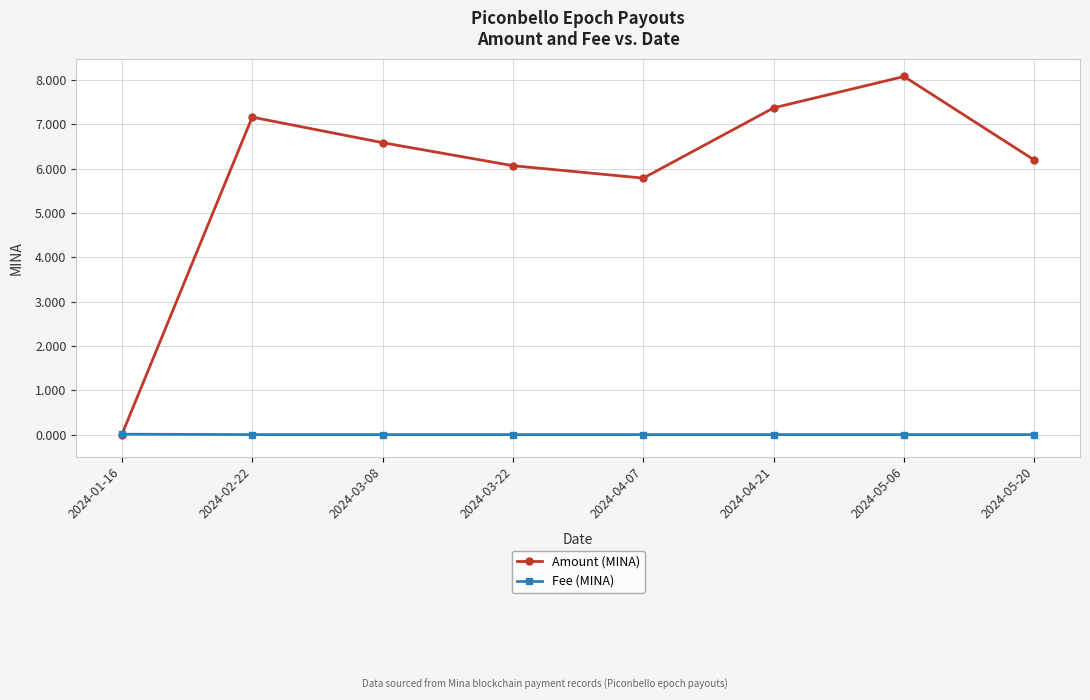

What is the difference between the highest and lowest values at 2024-04-07?

5.8